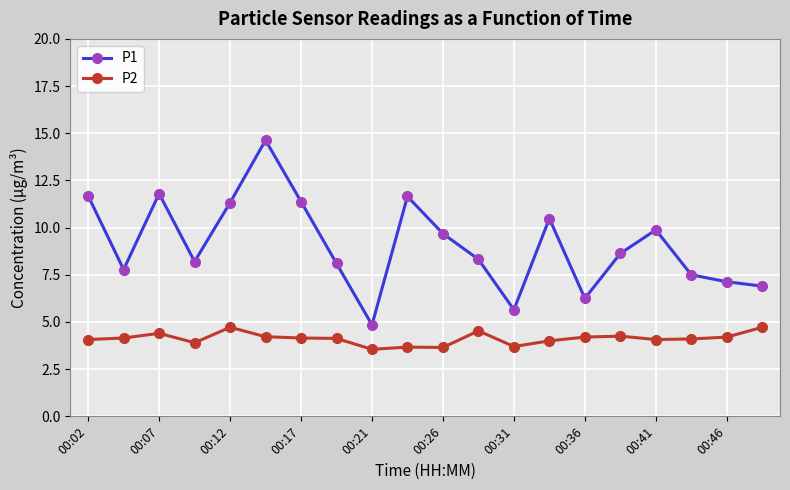

Which series has the widest spread of values?

P1